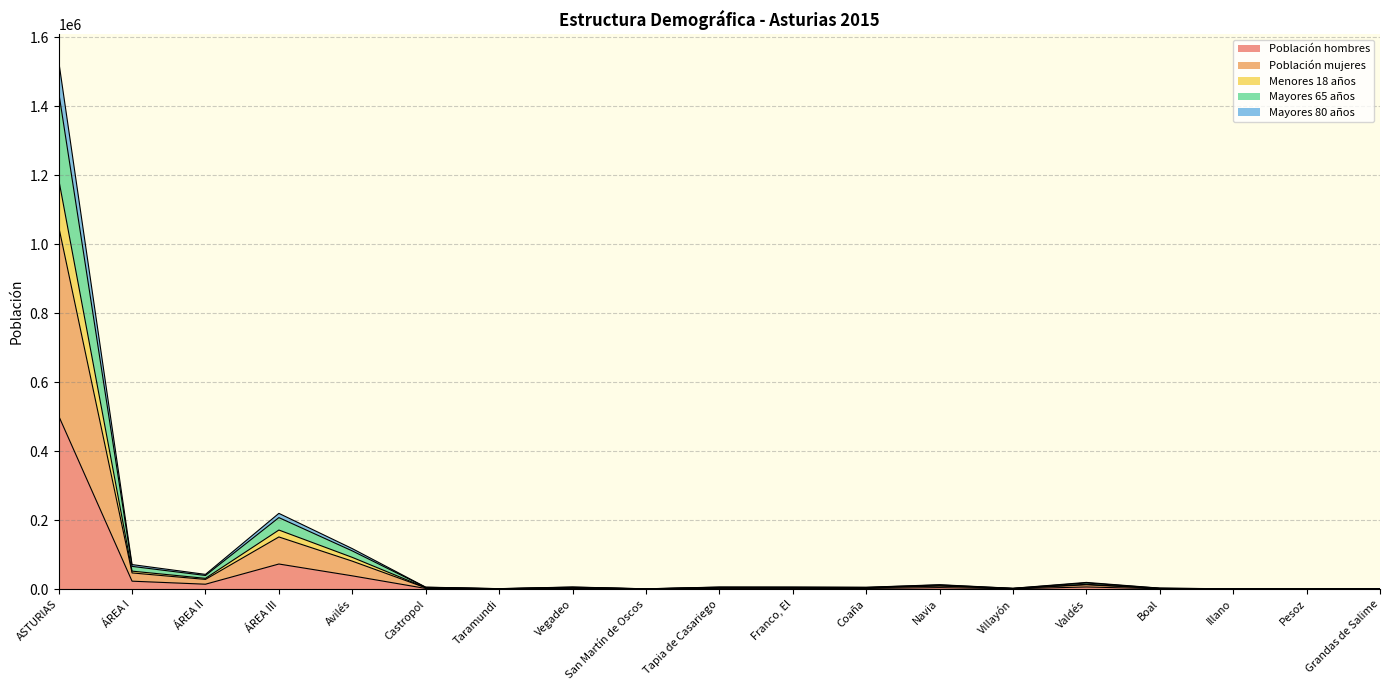

How many lines are shown in the chart?

5